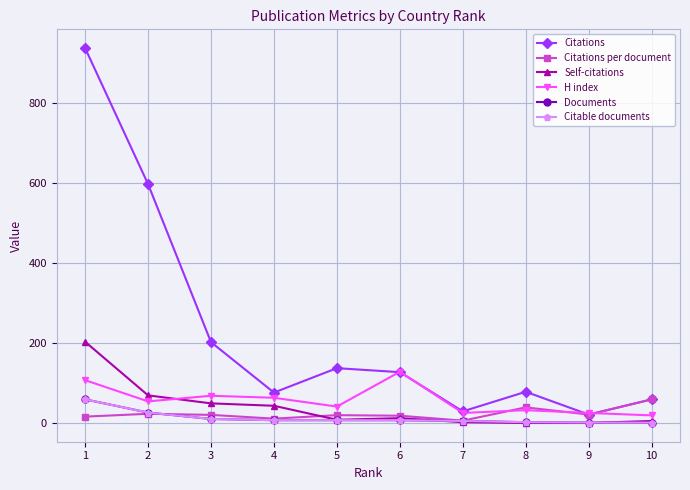

How many lines are shown in the chart?

6